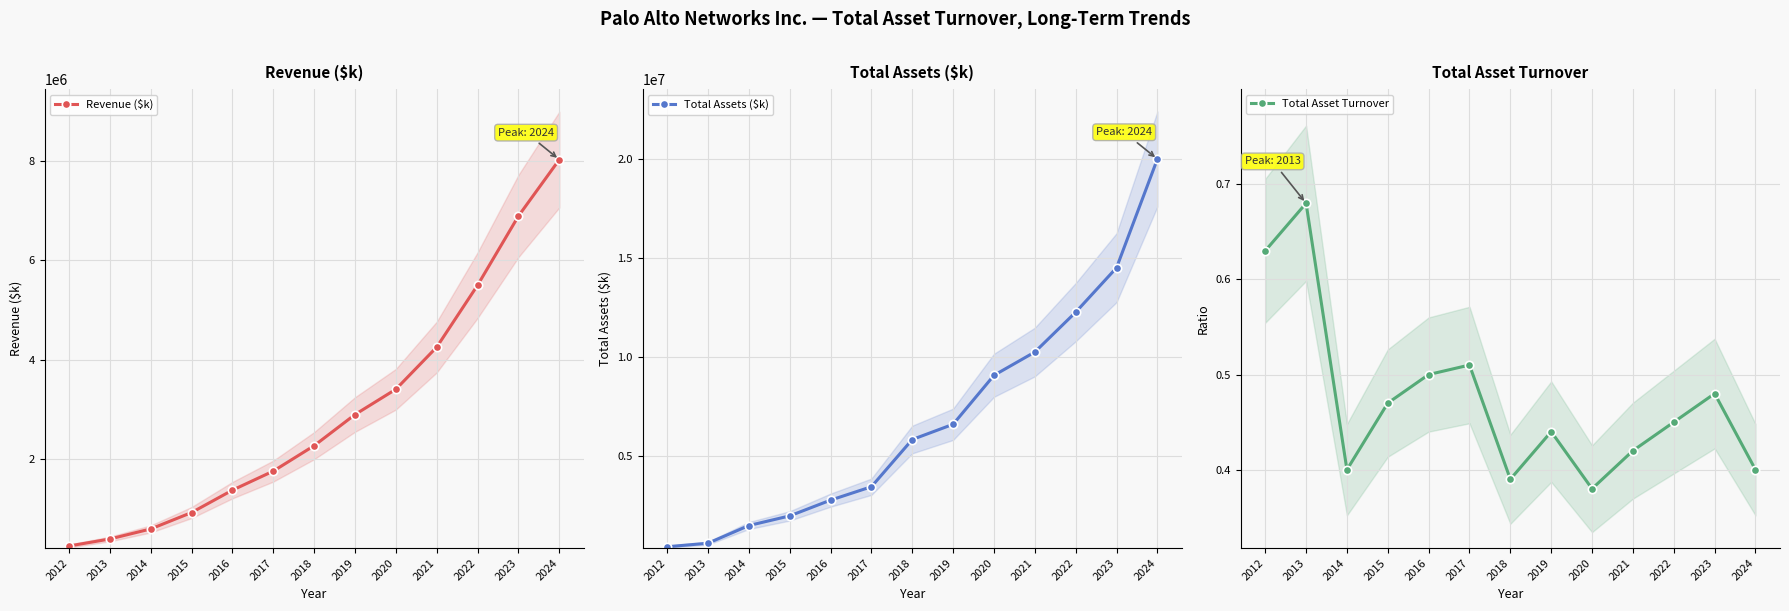

Reading left to right, list all the values displayed in this chart.

Revenue ($k): 2012=255138.0	2013=396107.0	2014=598179.0	2015=928052.0	2016=1378500.0	2017=1761600.0	2018=2273100.0	2019=2899600.0	2020=3408400.0	2021=4256100.0	2022=5501500.0	2023=6892700.0	2024=8027500.0
Total Assets ($k): 2012=407804.0	2013=585606.0	2014=1478466.0	2015=1965178.0	2016=2761200.0	2017=3438300.0	2018=5823000.0	2019=6592200.0	2020=9065400.0	2021=10241600.0	2022=12253600.0	2023=14501100.0	2024=19990900.0
Total Asset Turnover: 2012=0.6	2013=0.7	2014=0.4	2015=0.5	2016=0.5	2017=0.5	2018=0.4	2019=0.4	2020=0.4	2021=0.4	2022=0.5	2023=0.5	2024=0.4